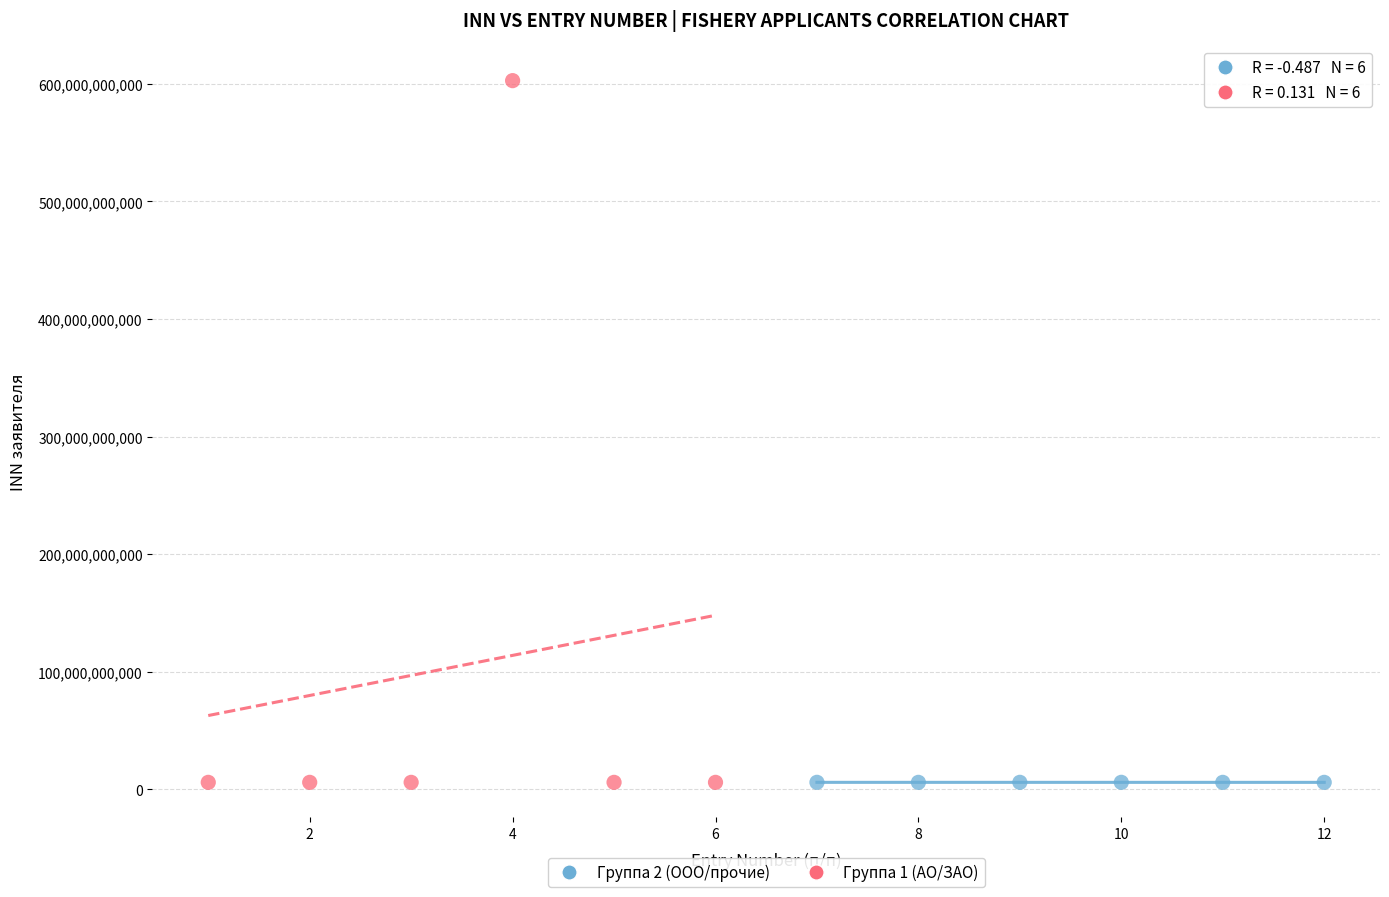

Which series has the largest Y range (max minus min)?

Группа 1 (АО/ЗАО)